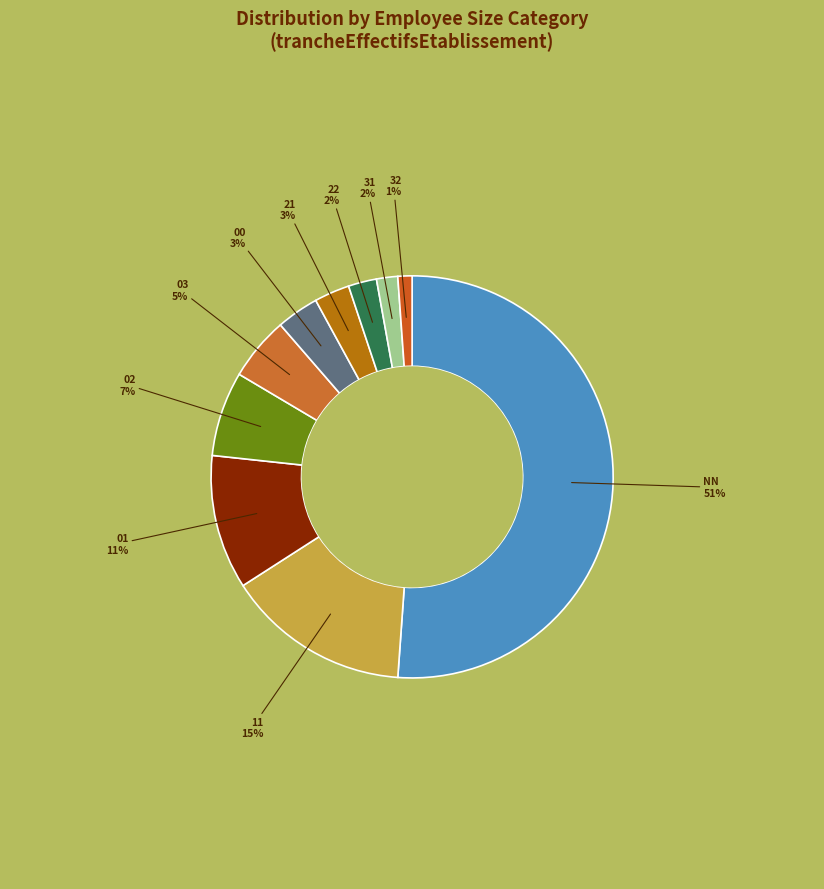

Which category accounts for the majority?

NN